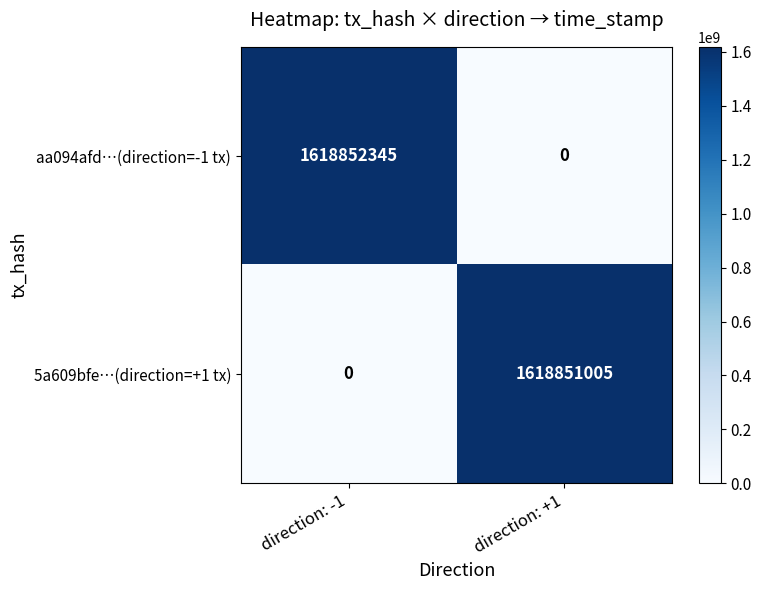

Count the number of data series in this chart.

2